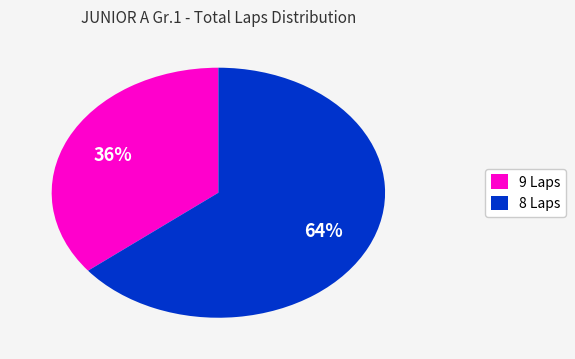

Is it true that 9 Laps is 36% of the pie?

True